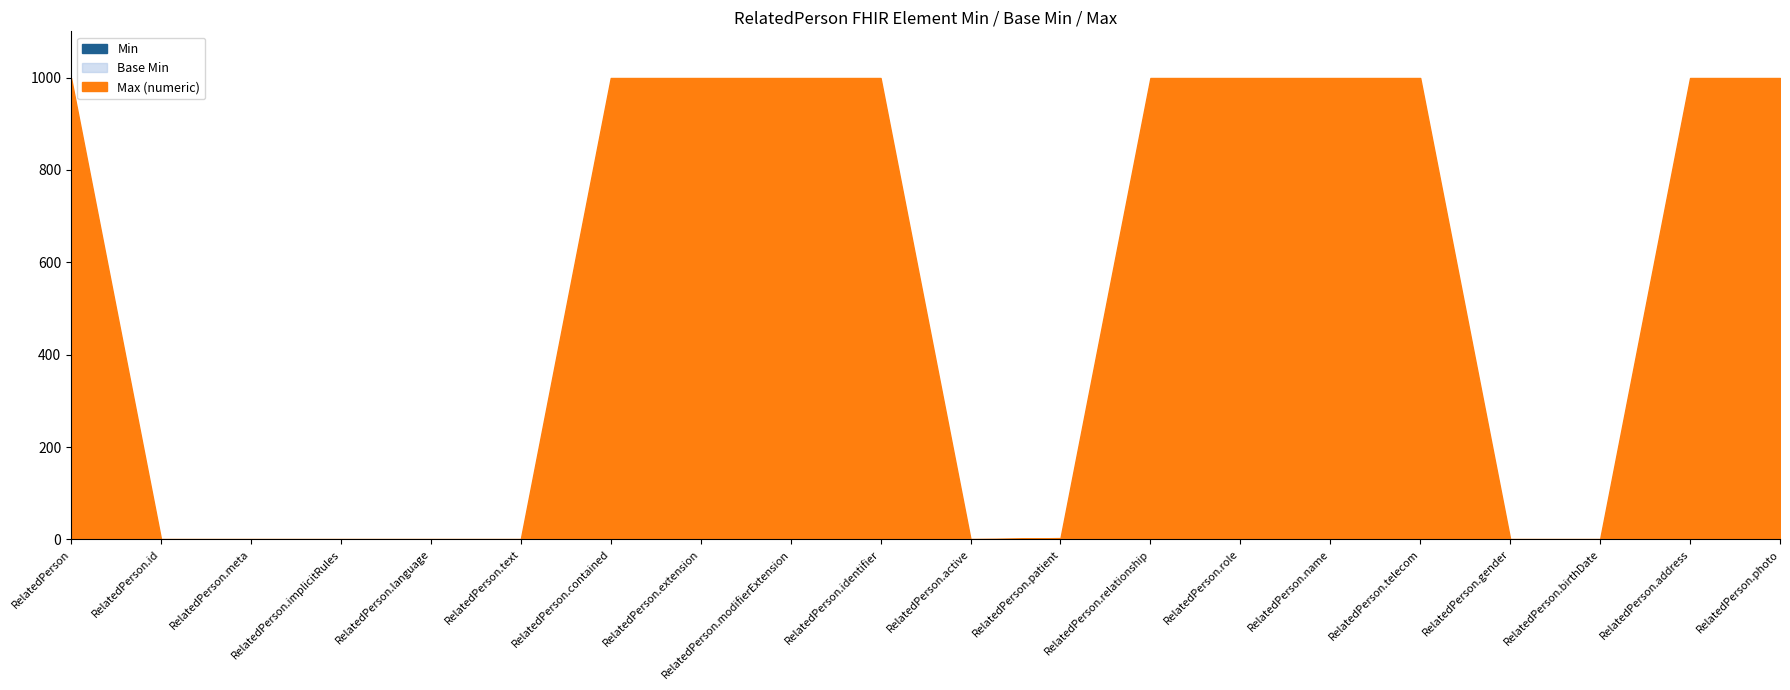

How many values in Base Min are above zero?

1